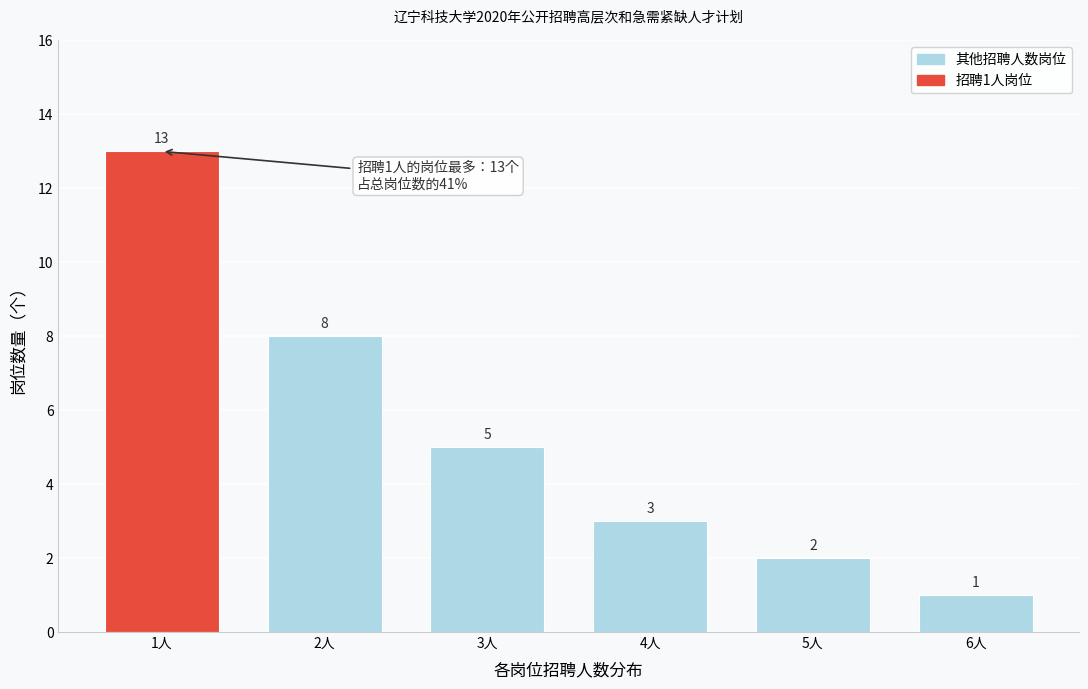

Reading left to right, transcribe all the data shown in this chart.

13	8	5	3	2	1